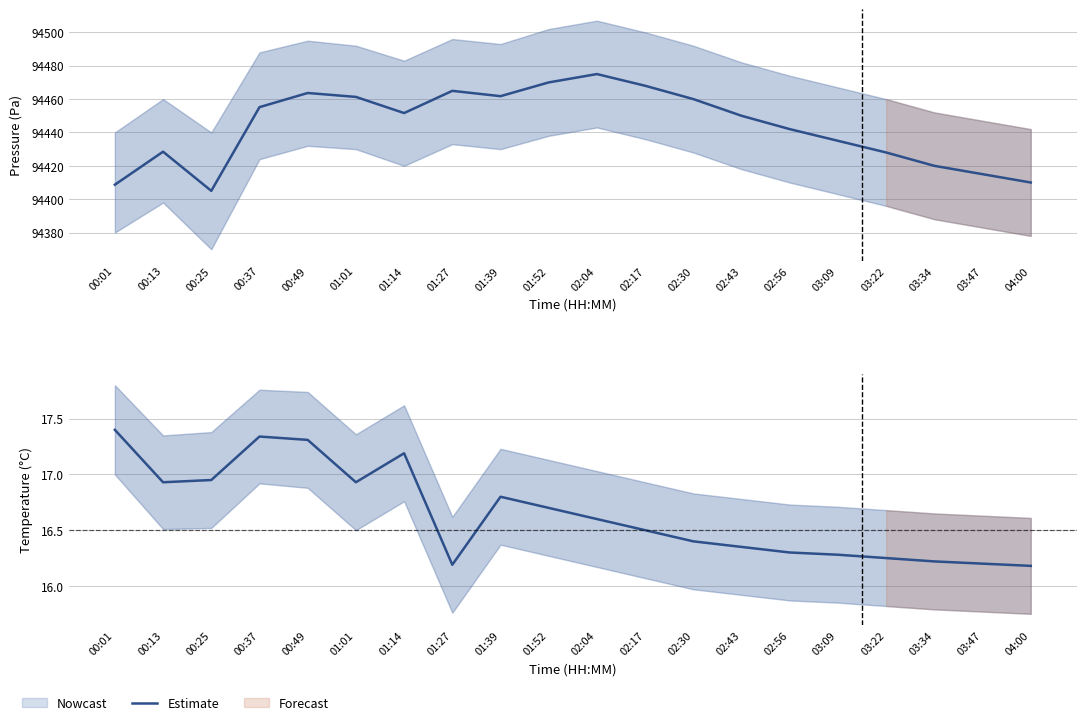

What is the label of the 3rd point from the left?

00:25